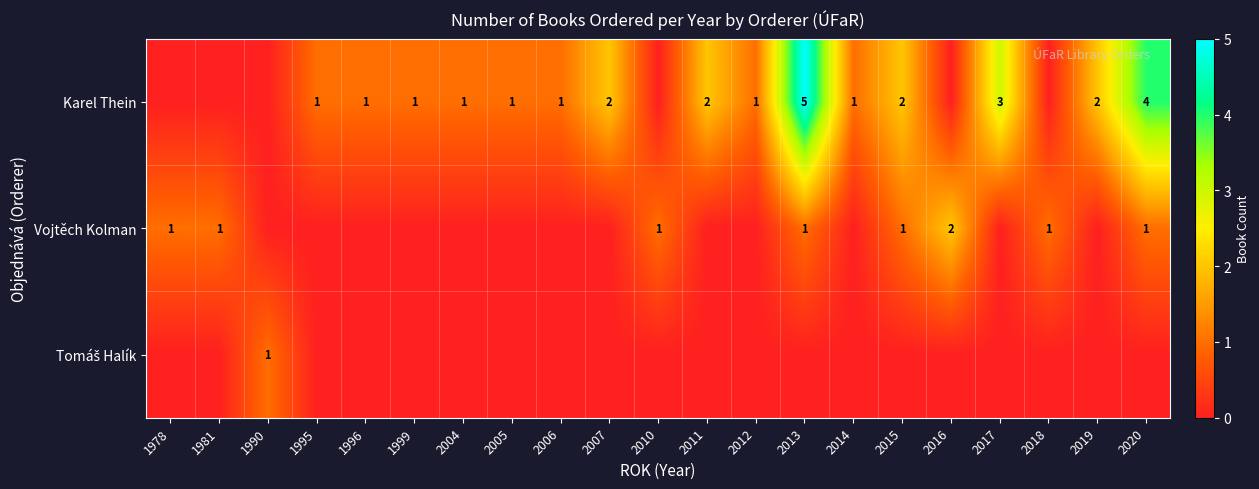

What is the sum of the Karel Thein values at 2005 and 2007?

3